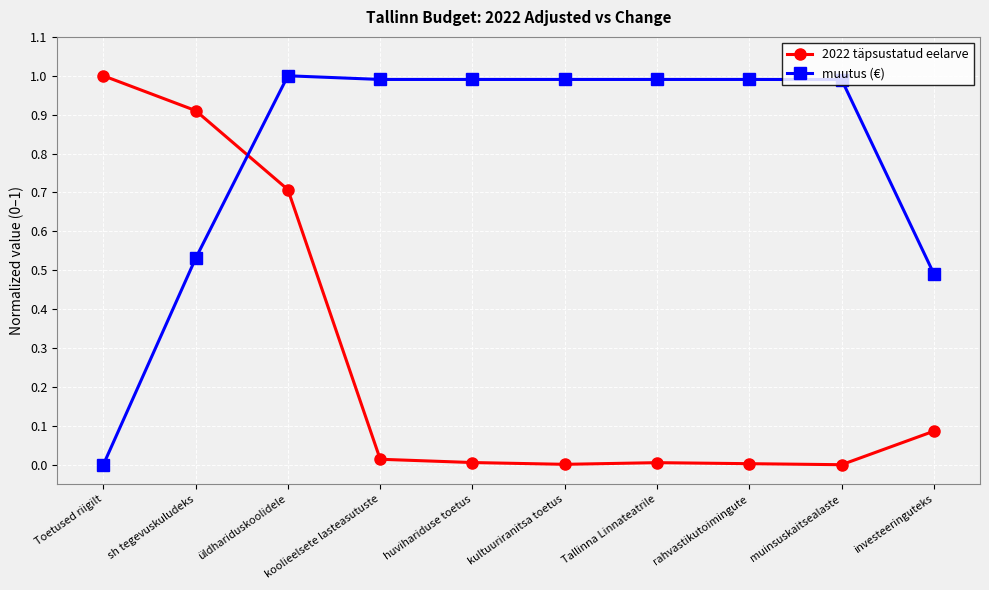

Which series has the largest total across all categories?

muutus (€)